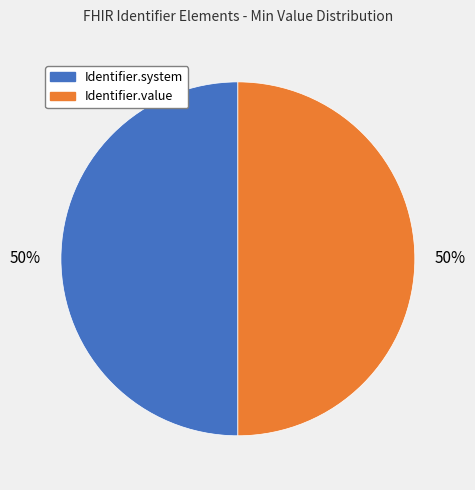

To the nearest percent, what is the average slice percentage?

50%